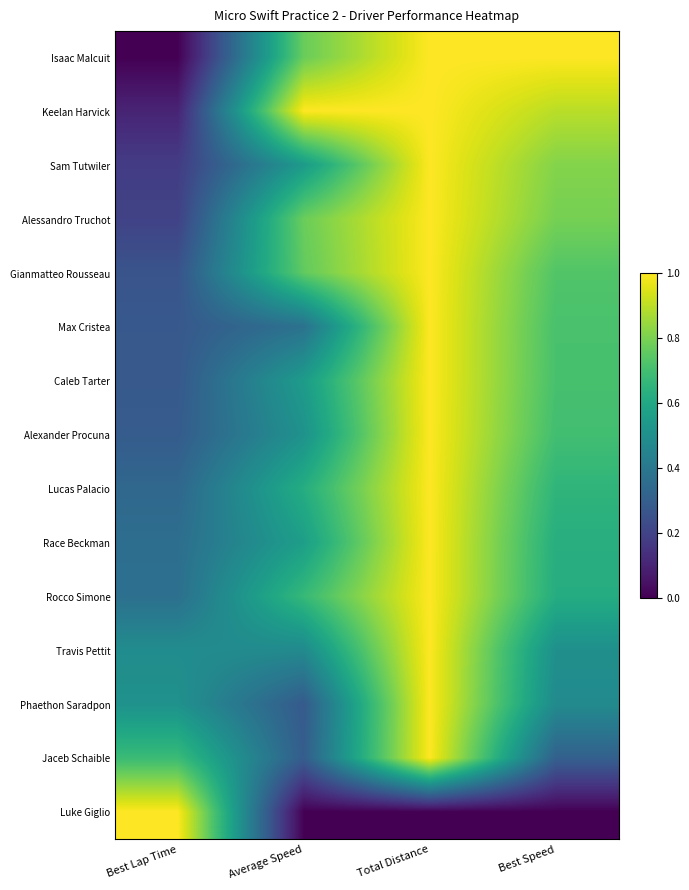

What is the spread (max minus min) of values at Average Speed?

1.0